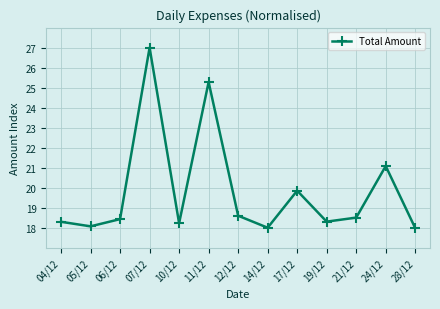

What is the minimum value shown in the chart?

18.0